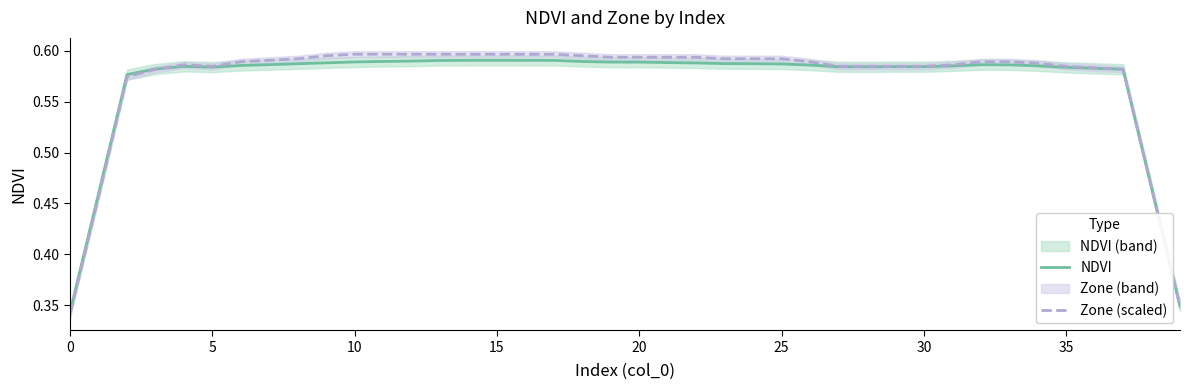

How many NDVI values are between 0 and 1?

40